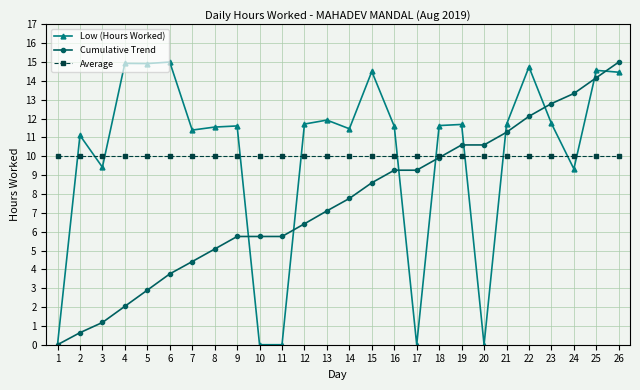

What is the sum of the Low (Hours Worked) values at 6 and 18?

26.6